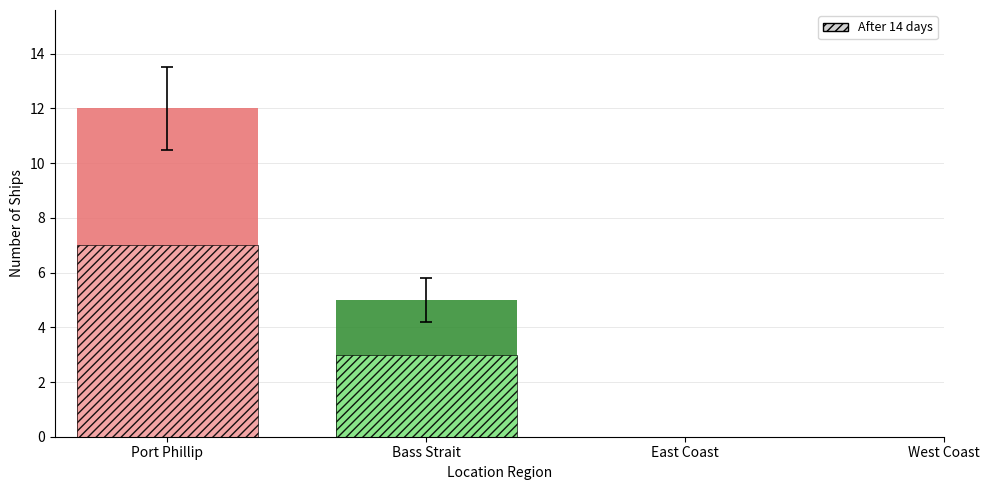

Where is Hatched nearest to the value 4?

Bass Strait